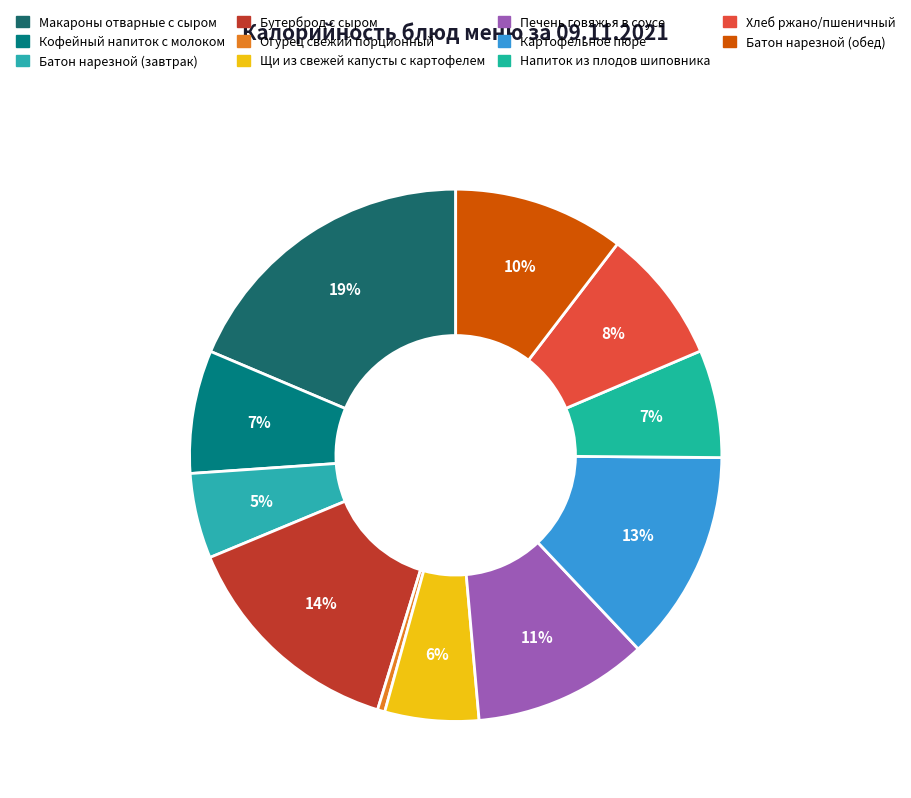

Is Кофейный напиток с молоком the majority of the pie?

No